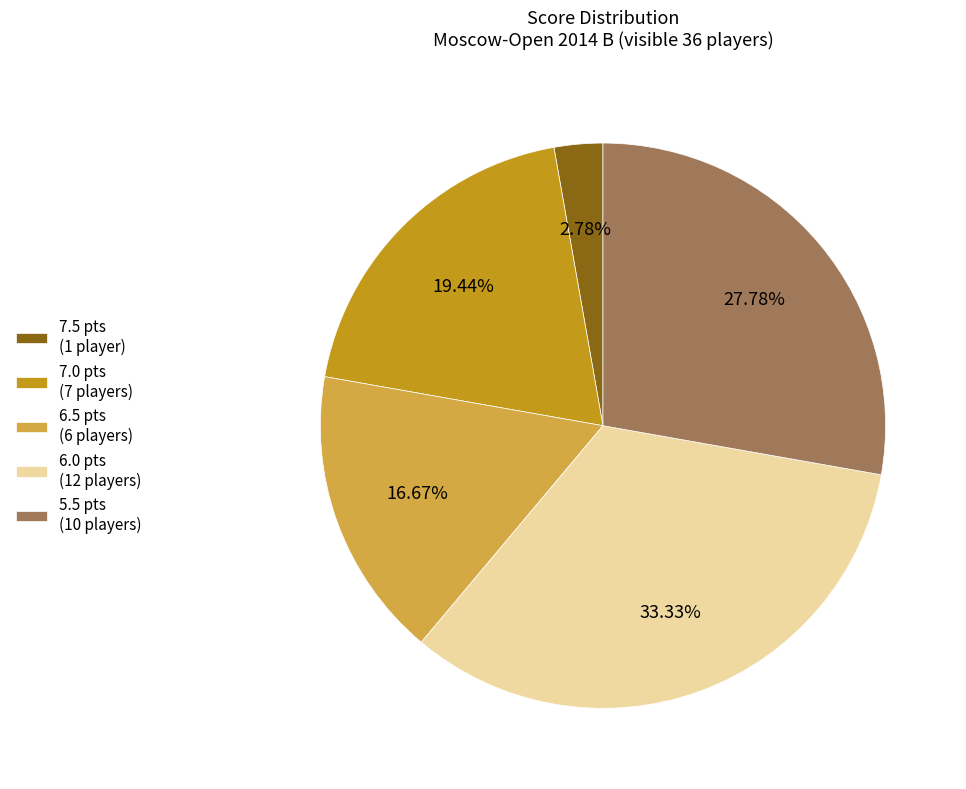

Count the number of slices in the pie.

5